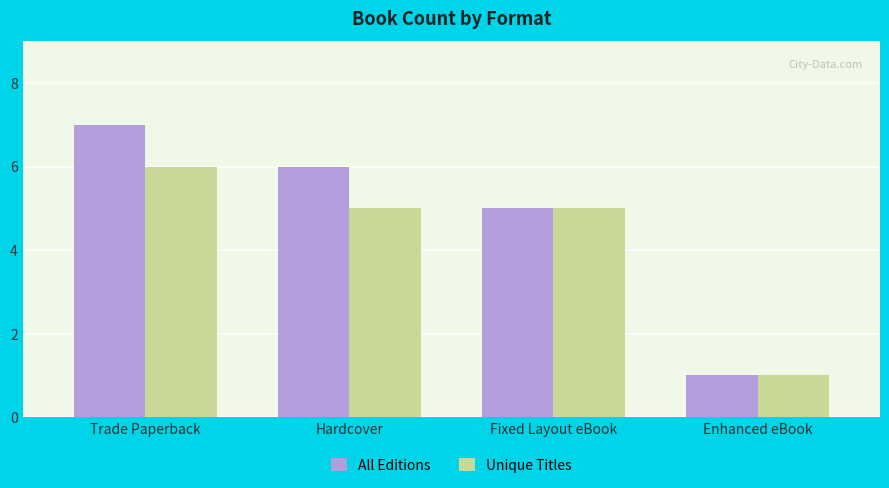

Reading left to right, extract all data points from this chart.

All Editions: Trade Paperback=7	Hardcover=6	Fixed Layout eBook=5	Enhanced eBook=1
Unique Titles: Trade Paperback=6	Hardcover=5	Fixed Layout eBook=5	Enhanced eBook=1